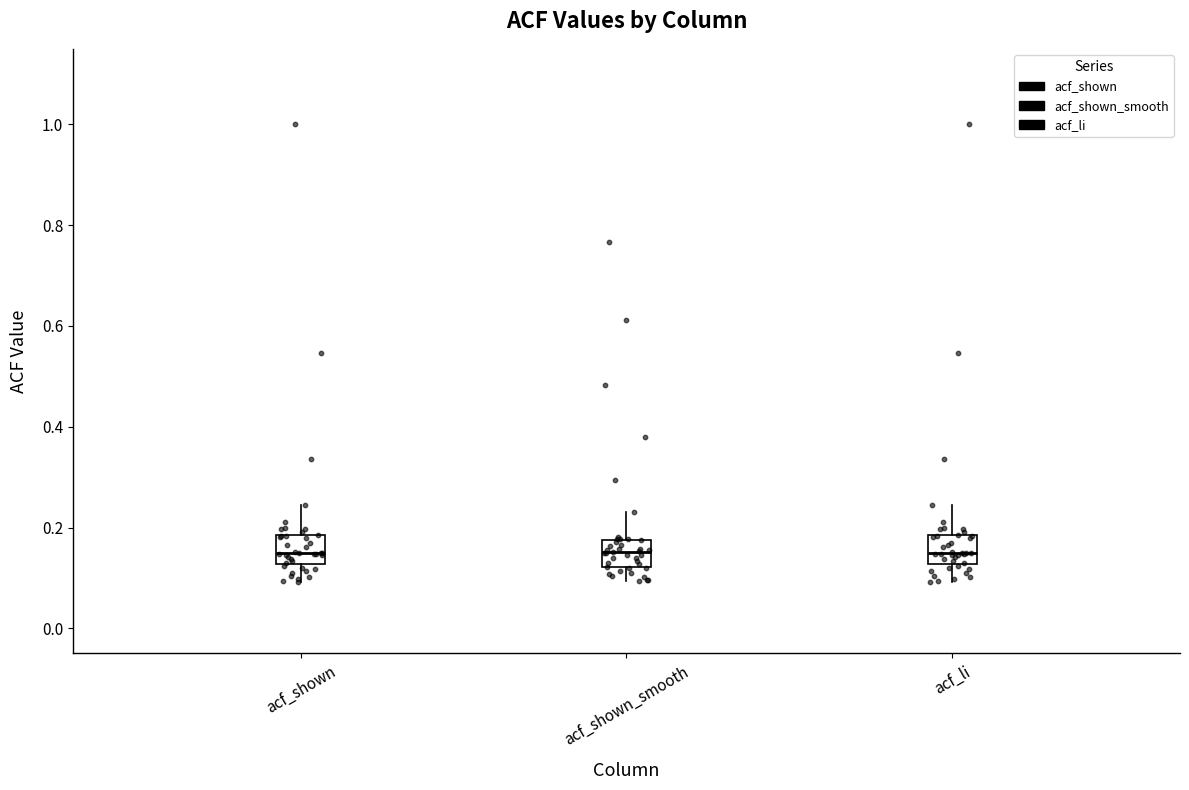

Reading left to right, transcribe this box plot: for each box, give where its median line is, the range the box spans, and where its two whiskers end, as read against the y-axis. The values are not printed on the chart, so give them approximately, as read against the axis.

acf_shown: median 0.14, box 0.12 to 0.18, whiskers 0.10 to 0.24
acf_shown_smooth: median 0.16, box 0.12 to 0.18, whiskers 0.10 to 0.24
acf_li: median 0.14, box 0.12 to 0.18, whiskers 0.10 to 0.24